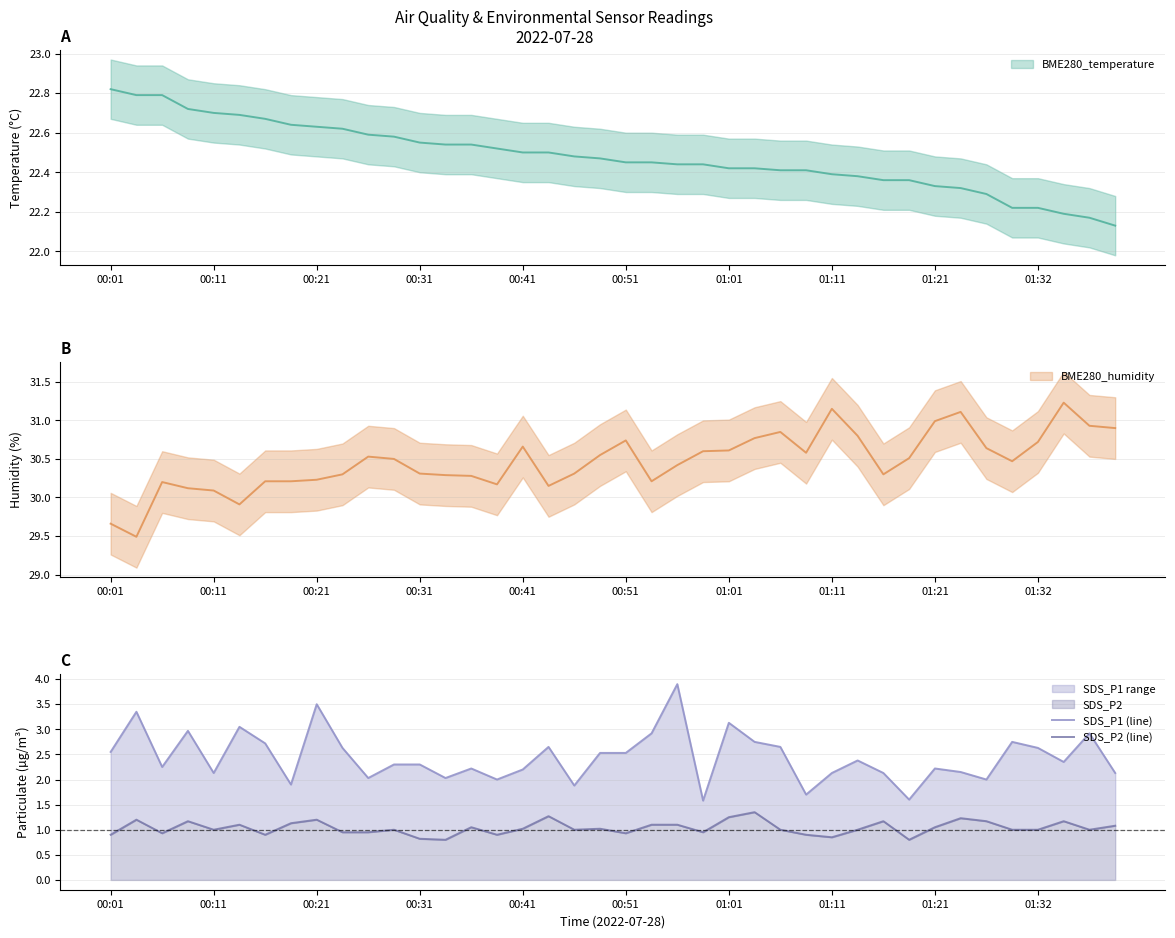

What is the maximum value for SDS_P1 (line)?

3.9